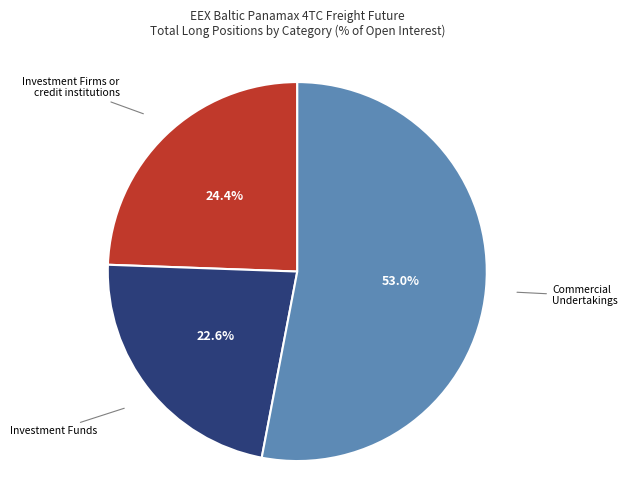

Does any single category account for the majority?

Yes